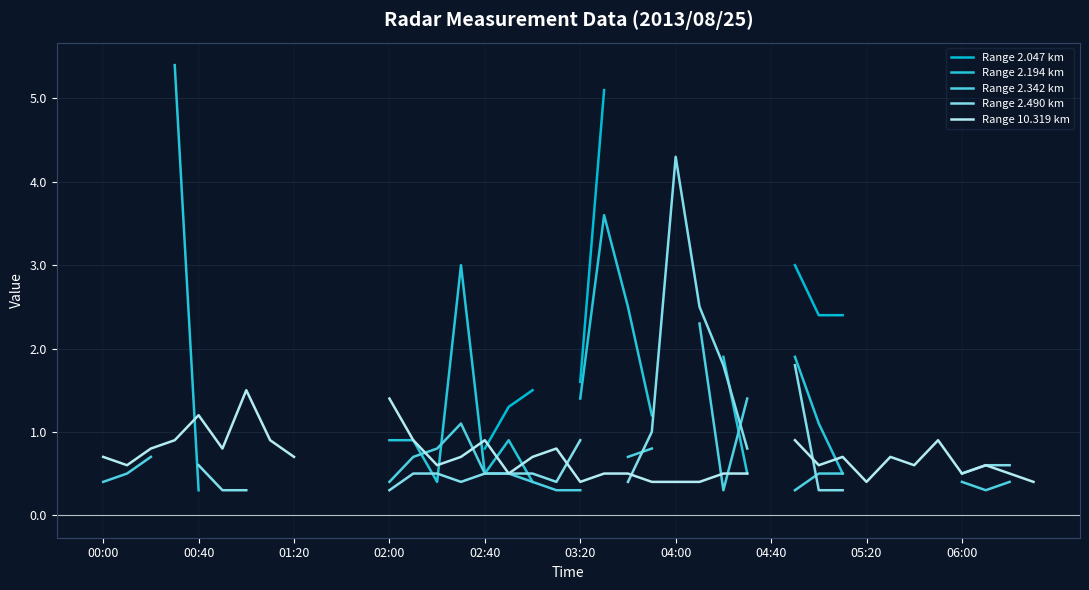

At which label is Range 2.194 km closest to 2?

26